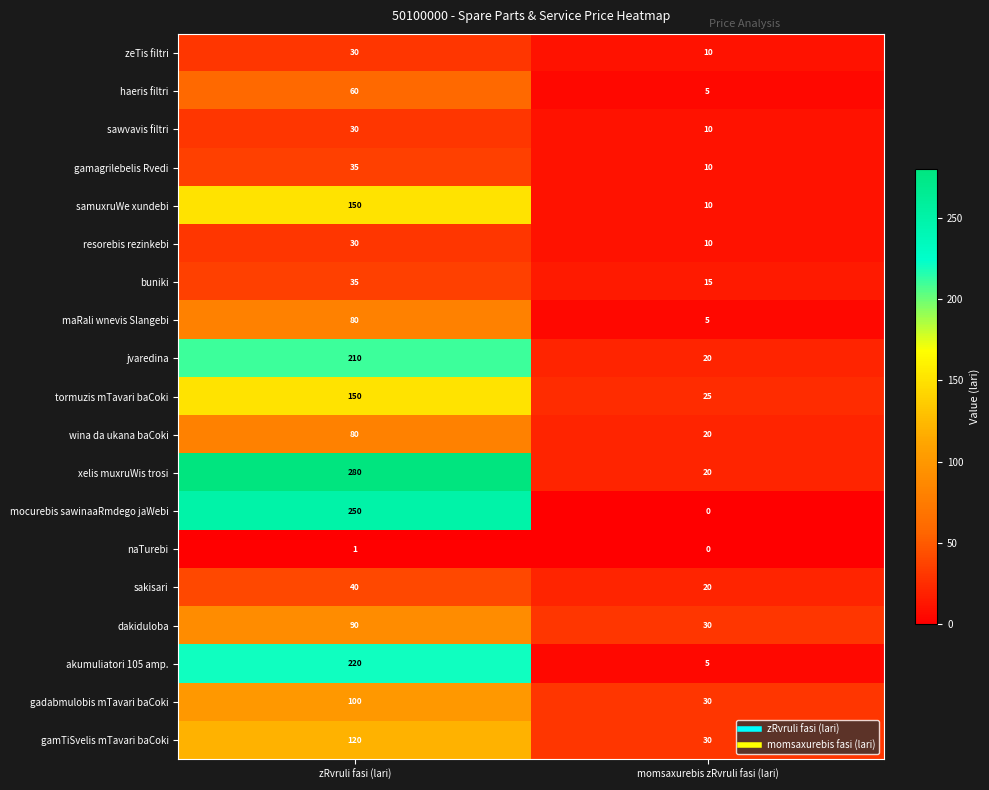

Rank the categories by zeTis filtri value from lowest to highest.

momsaxurebis zRvruli fasi (lari), zRvruli fasi (lari)